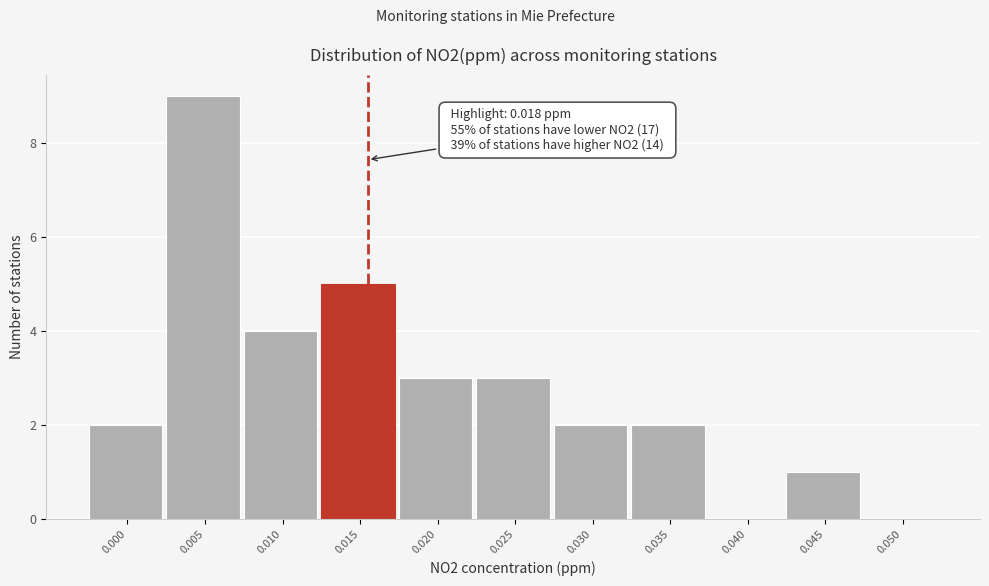

Reading left to right, list all the values displayed in this chart.

0.000=2	0.005=9	0.010=4	0.015=5	0.020=3	0.025=3	0.030=2	0.035=2	0.040=0	0.045=1	0.050=0